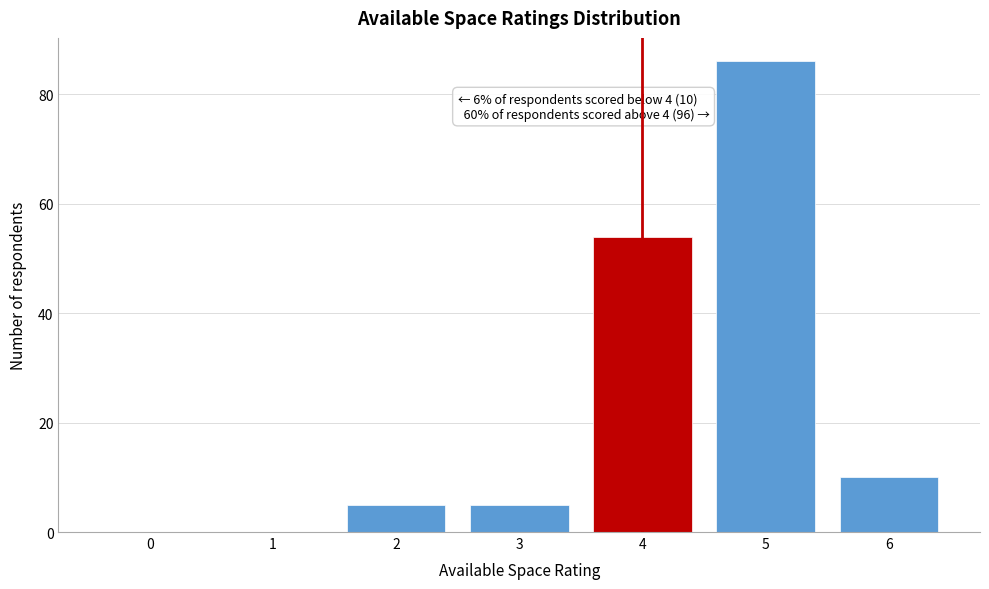

Reading left to right, transcribe all the data shown in this chart.

0=0	1=0	2=5	3=5	4=54	5=86	6=10